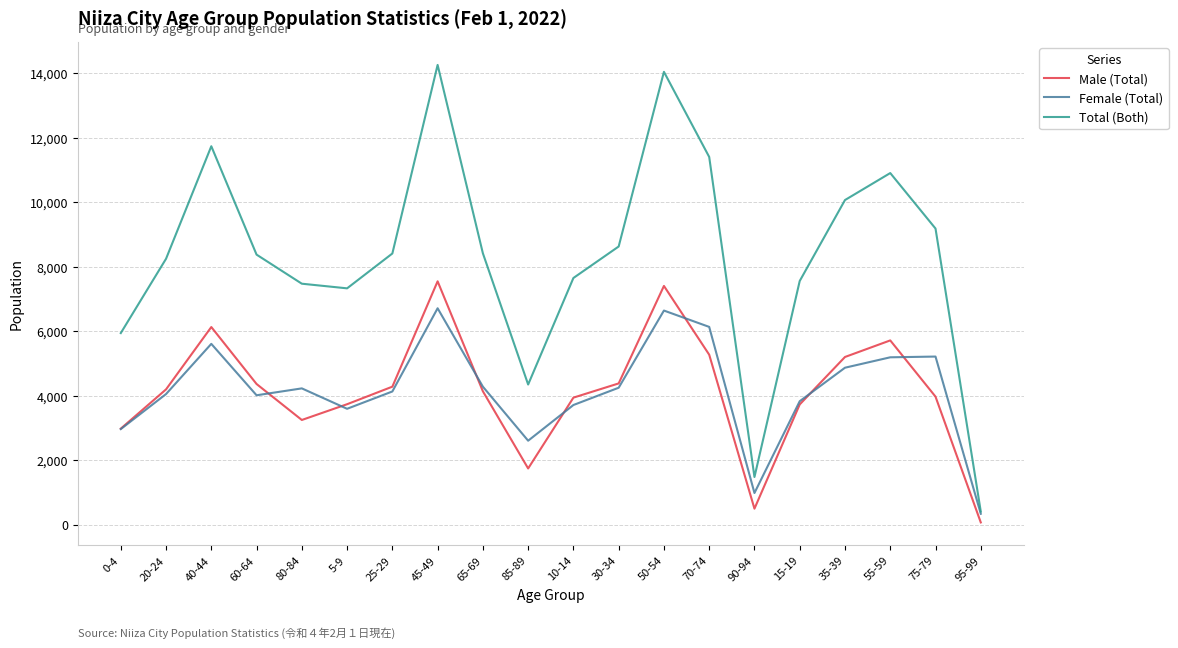

Between 85-89 and 50-54, which series saw the biggest shift?

Total (Both)